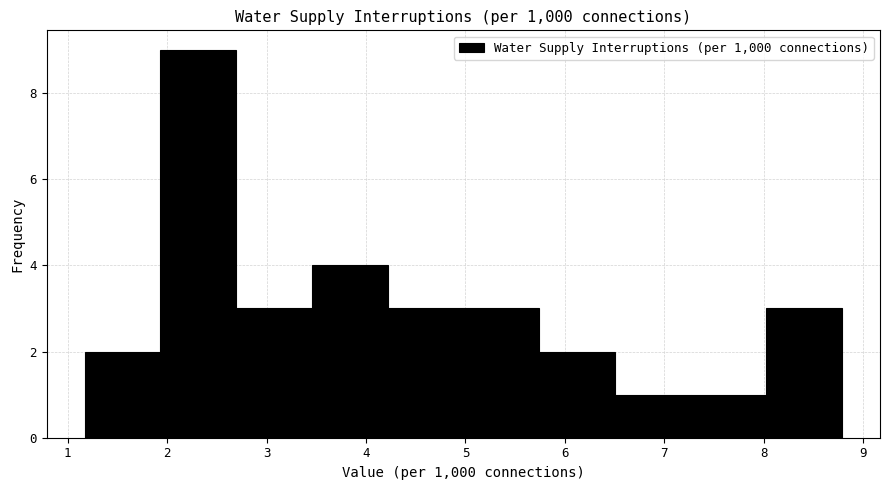

How tall is the bar that spans 2.7 to 3.5 on the x-axis? Neither the bar edges nor the heights are printed on the chart, so give them approximately, as read against the axes.

3